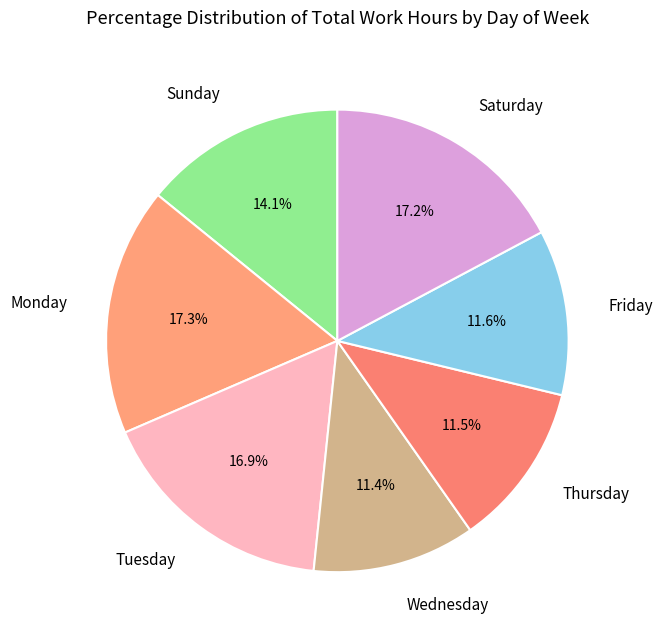

To the nearest percent, what is the difference between the largest and smallest slice percentages?

6%